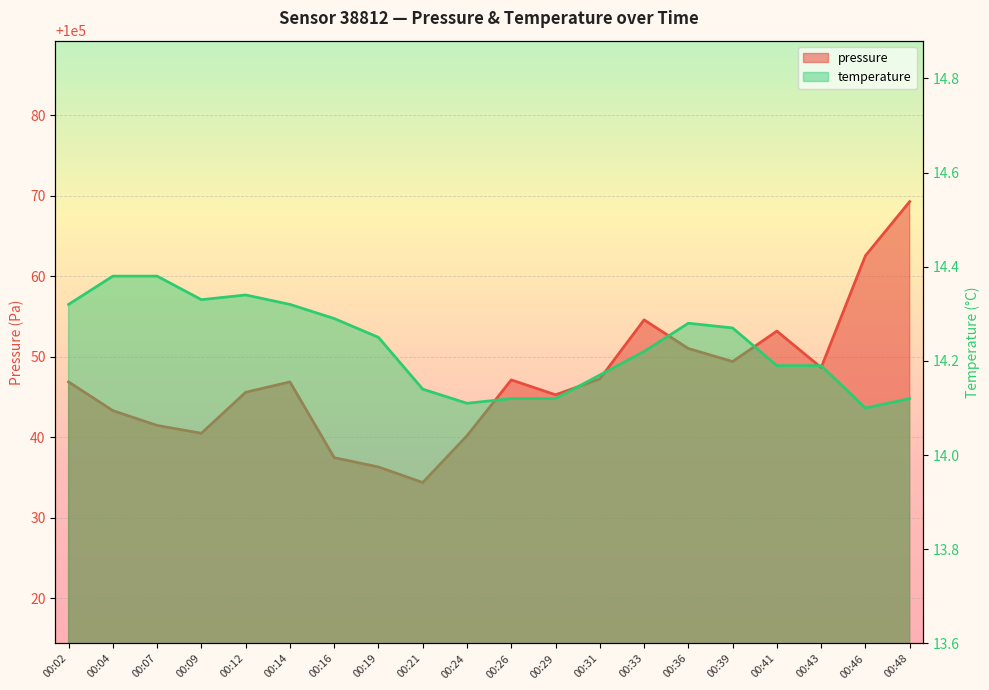

True or false: pressure has more than 1 points higher than both neighbors.

True